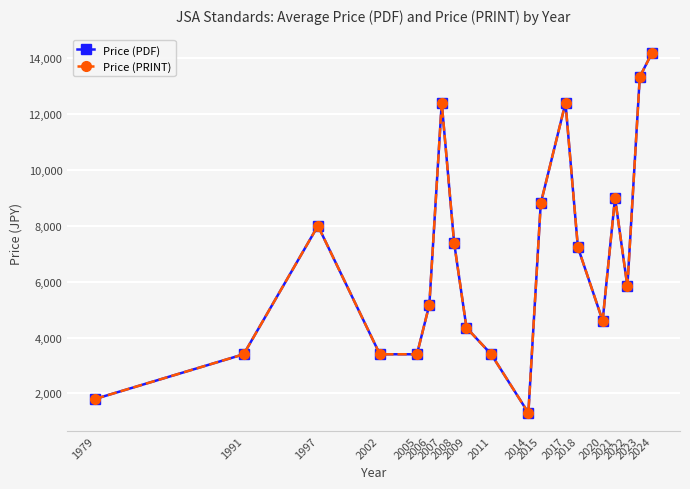

What is the highest value of the Price (PDF) series?

14200